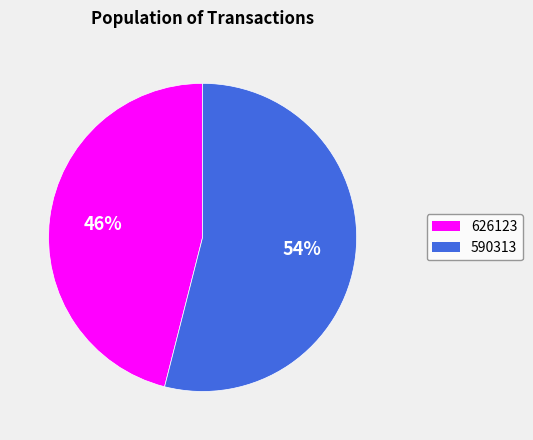

Which has a higher value, 590313 or 626123?

590313